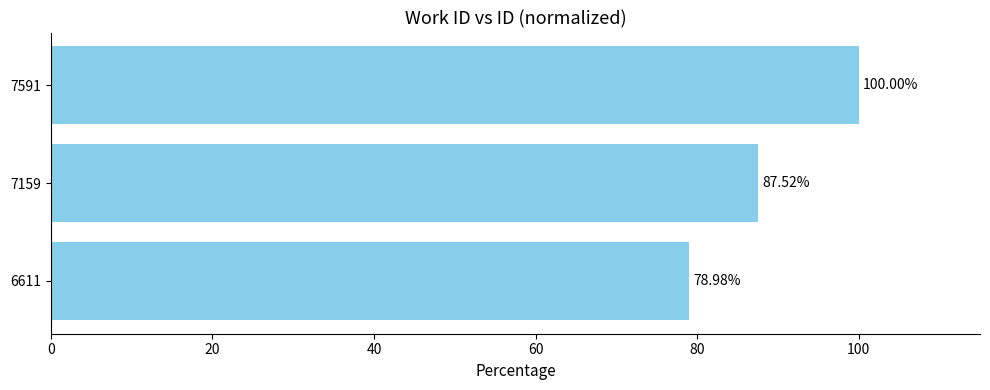

At which category does the chart reach its peak across all series?

7591